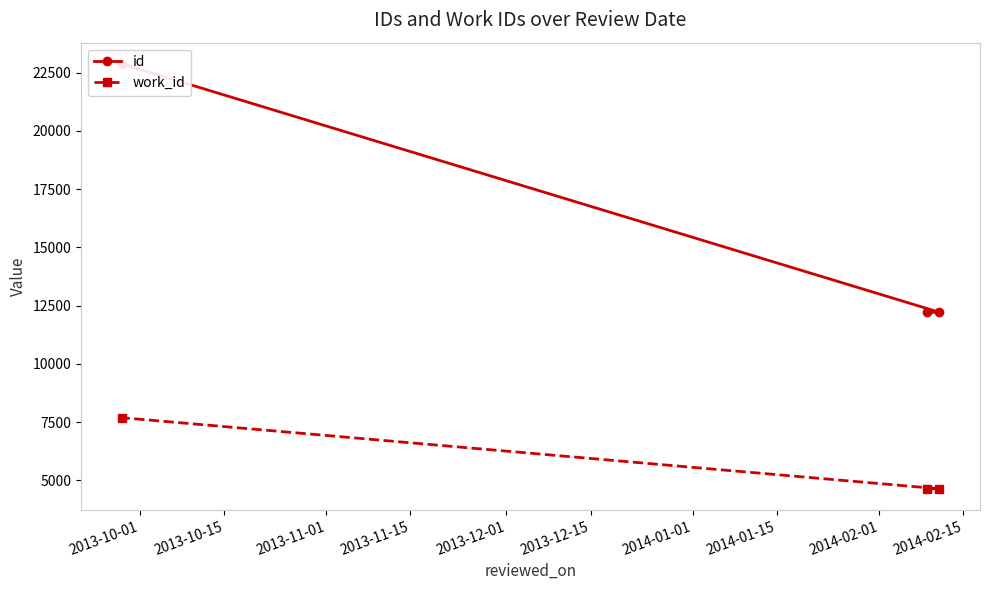

What is the minimum value for work_id?

4637